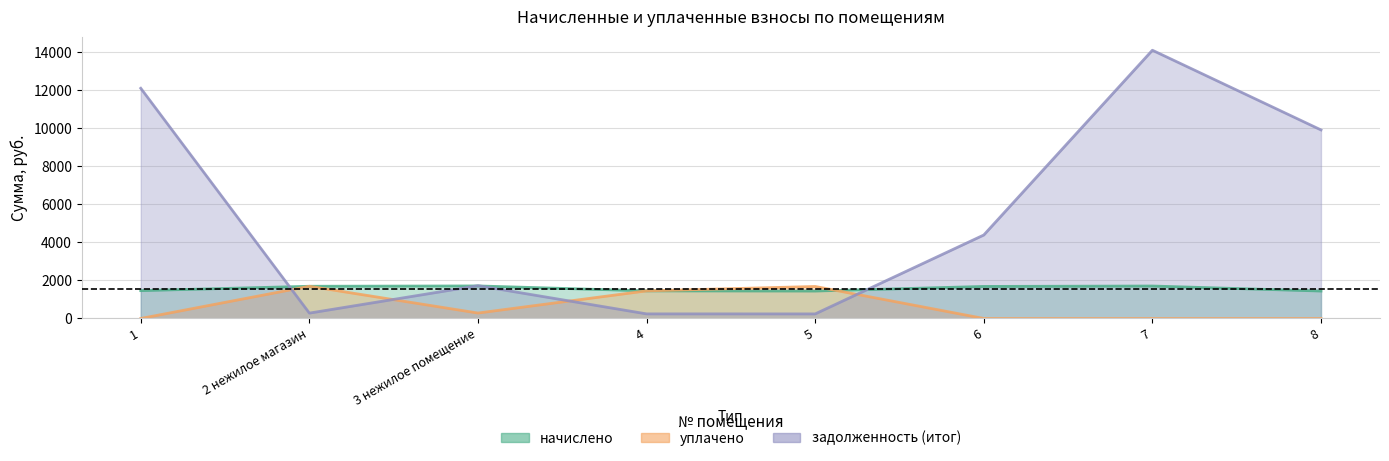

Between which two adjacent categories do задолженность (итог) and уплачено first intersect?

1 and 2 нежилое магазин